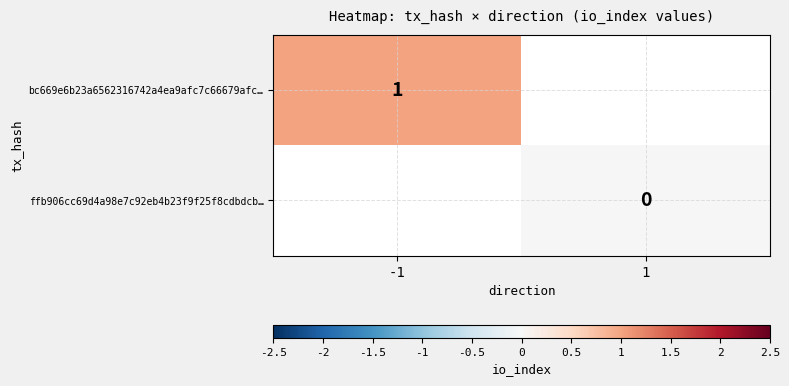

The value of bc669e6b23a6562316742a4ea9afc7c66679afc… at -1 is 1. True or false?

True